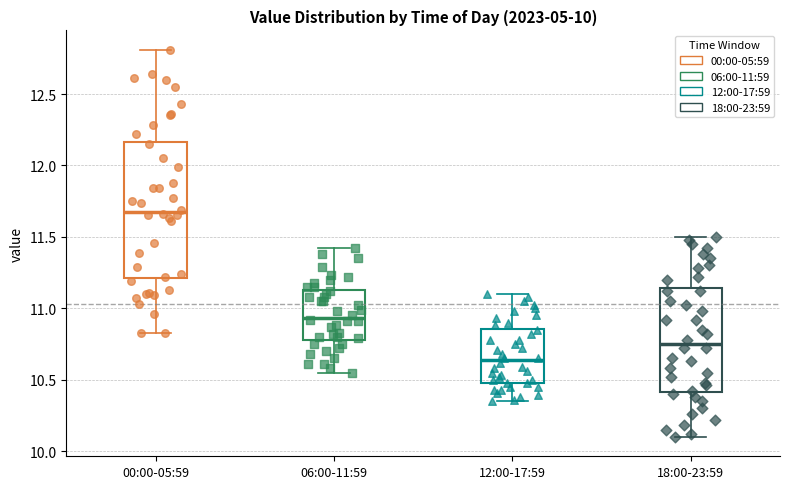

Which box's median line is the lowest?

12:00-17:59